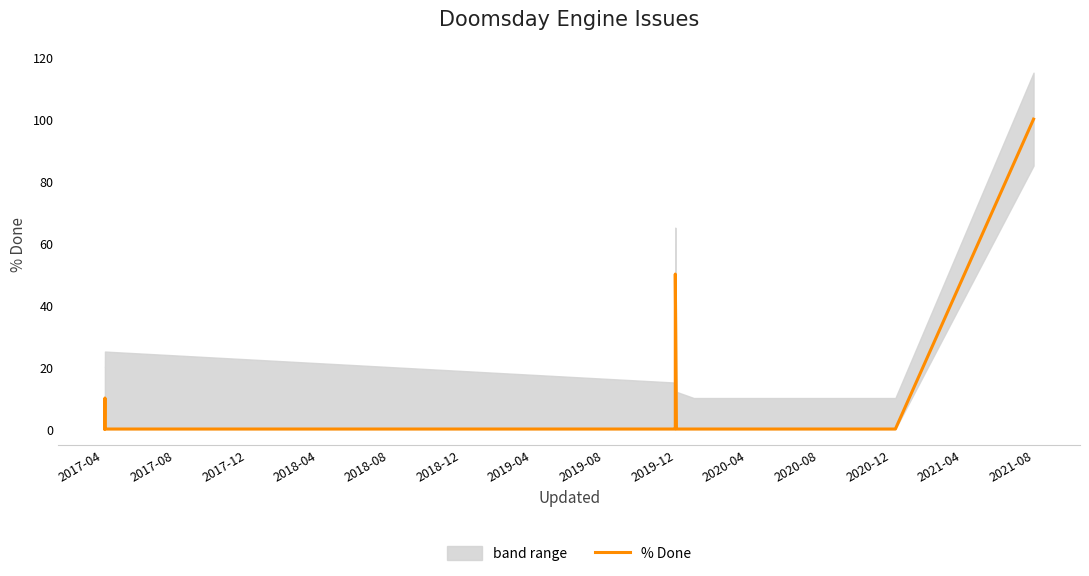

The chart shows a value of -32 at 2018-12. True or false?

False